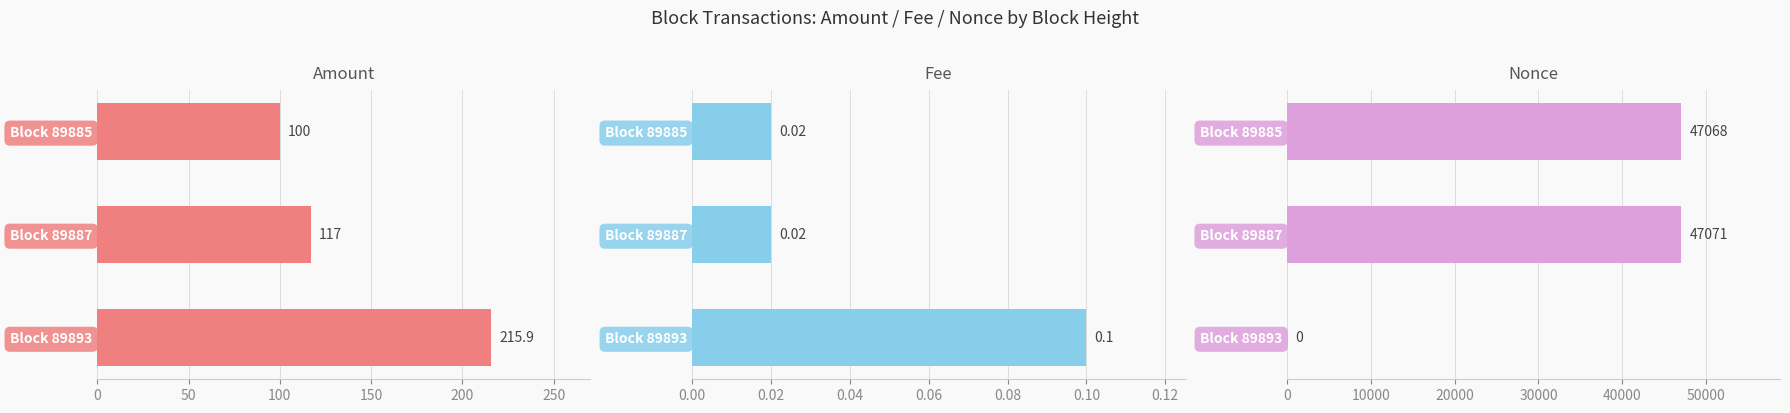

What is the difference between the highest and lowest values at Block 89885?

47068.0